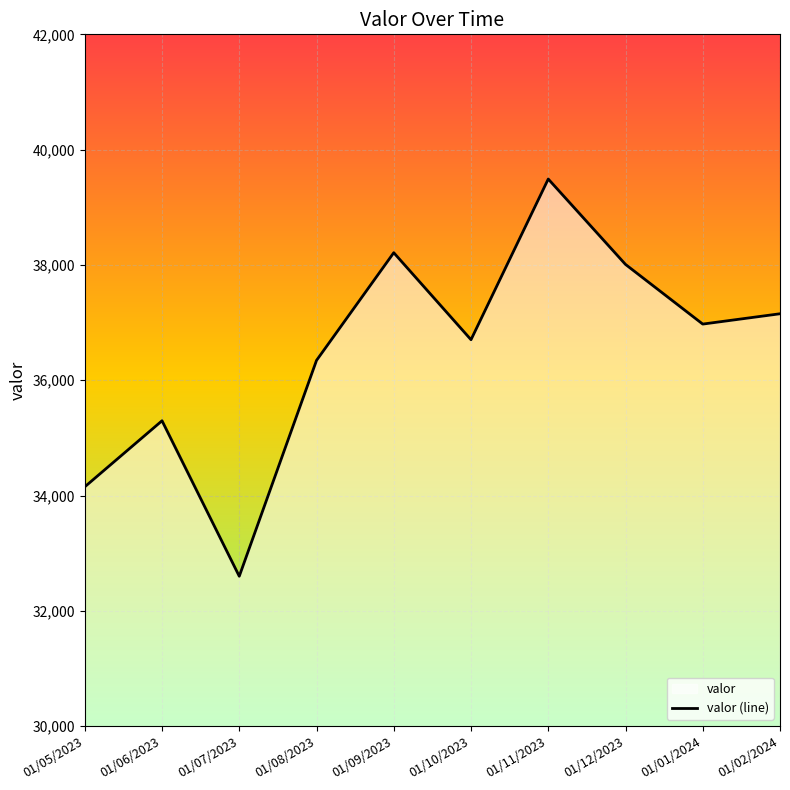

The value at 01/10/2023 is 18827. True or false?

False